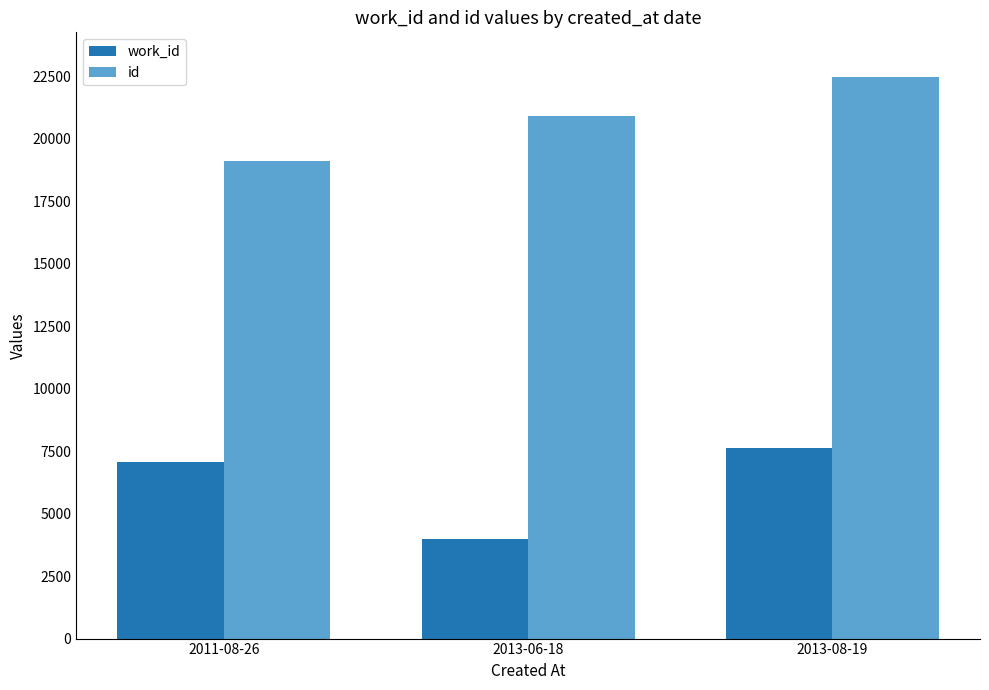

Rank the series by their average value, from lowest to highest.

work_id, id